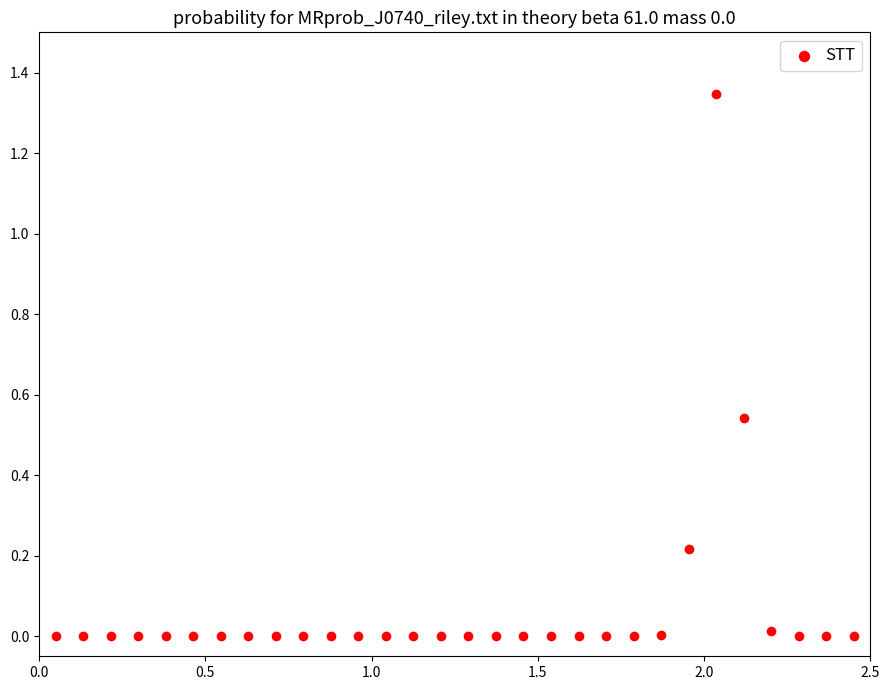

What is the range of X values (max minus min)?

2.4